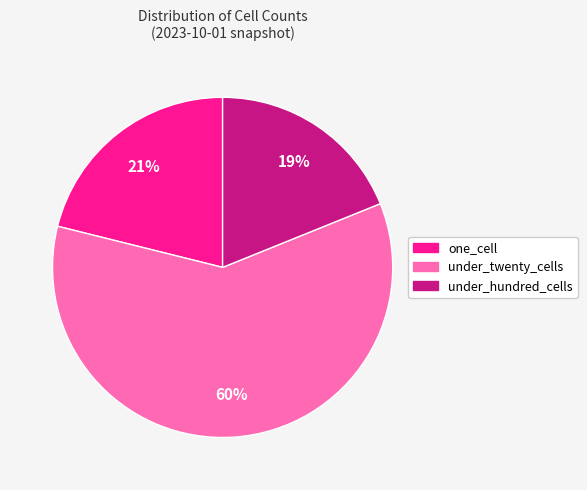

True or false: under_hundred_cells accounts for 28% of the total.

False